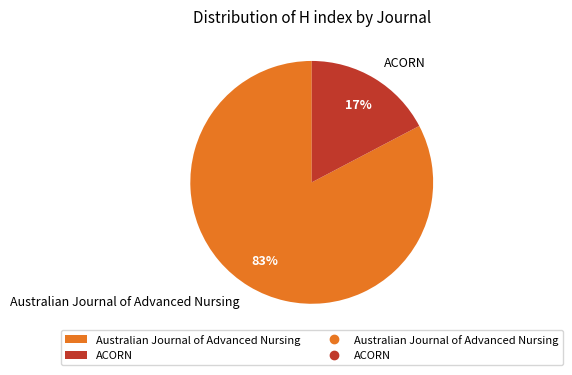

Which has a higher value, Australian Journal of Advanced Nursing or ACORN?

Australian Journal of Advanced Nursing